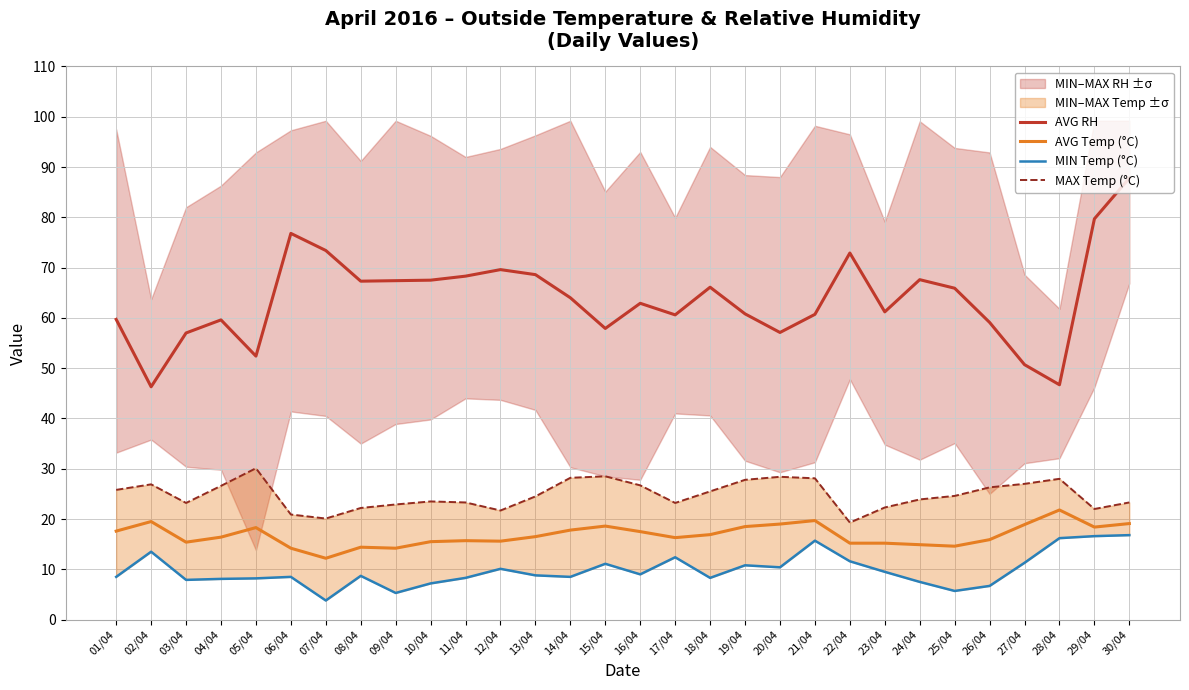

Reading left to right, transcribe all the data shown in this chart.

AVG RH: 01/04=59.7	02/04=46.3	03/04=57.0	04/04=59.6	05/04=52.4	06/04=76.8	07/04=73.4	08/04=67.3	09/04=67.4	10/04=67.5	11/04=68.3	12/04=69.6	13/04=68.6	14/04=64.0	15/04=57.9	16/04=62.9	17/04=60.6	18/04=66.1	19/04=60.8	20/04=57.1	21/04=60.7	22/04=72.9	23/04=61.2	24/04=67.6	25/04=65.9	26/04=59.1	27/04=50.7	28/04=46.7	29/04=79.7	30/04=87.8
AVG Temp (°C): 01/04=17.6	02/04=19.5	03/04=15.4	04/04=16.4	05/04=18.3	06/04=14.2	07/04=12.2	08/04=14.4	09/04=14.2	10/04=15.5	11/04=15.7	12/04=15.6	13/04=16.5	14/04=17.8	15/04=18.6	16/04=17.5	17/04=16.3	18/04=16.9	19/04=18.5	20/04=19.0	21/04=19.7	22/04=15.2	23/04=15.2	24/04=14.9	25/04=14.6	26/04=15.9	27/04=18.9	28/04=21.8	29/04=18.4	30/04=19.1
MIN Temp (°C): 01/04=8.5	02/04=13.5	03/04=7.9	04/04=8.1	05/04=8.2	06/04=8.5	07/04=3.8	08/04=8.7	09/04=5.3	10/04=7.2	11/04=8.3	12/04=10.1	13/04=8.8	14/04=8.5	15/04=11.1	16/04=9.0	17/04=12.4	18/04=8.3	19/04=10.8	20/04=10.4	21/04=15.7	22/04=11.6	23/04=9.5	24/04=7.5	25/04=5.7	26/04=6.7	27/04=11.3	28/04=16.2	29/04=16.6	30/04=16.8
MAX Temp (°C): 01/04=25.8	02/04=26.9	03/04=23.2	04/04=26.6	05/04=30.1	06/04=20.9	07/04=20.1	08/04=22.2	09/04=22.9	10/04=23.5	11/04=23.3	12/04=21.7	13/04=24.5	14/04=28.2	15/04=28.5	16/04=26.7	17/04=23.2	18/04=25.5	19/04=27.8	20/04=28.4	21/04=28.1	22/04=19.3	23/04=22.3	24/04=23.9	25/04=24.6	26/04=26.3	27/04=27.0	28/04=28.0	29/04=22.0	30/04=23.3